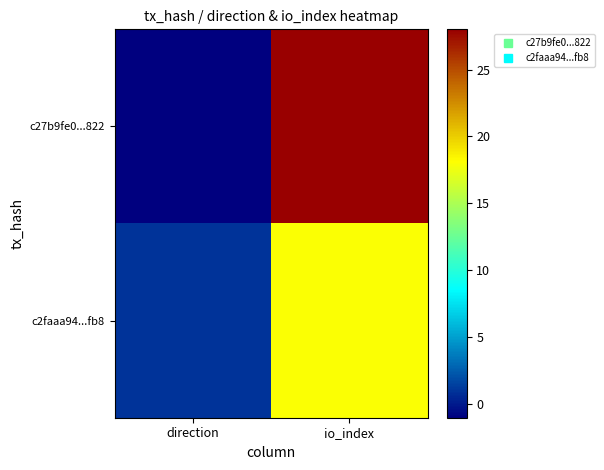

Which series has the widest spread of values?

c27b9fe0...822